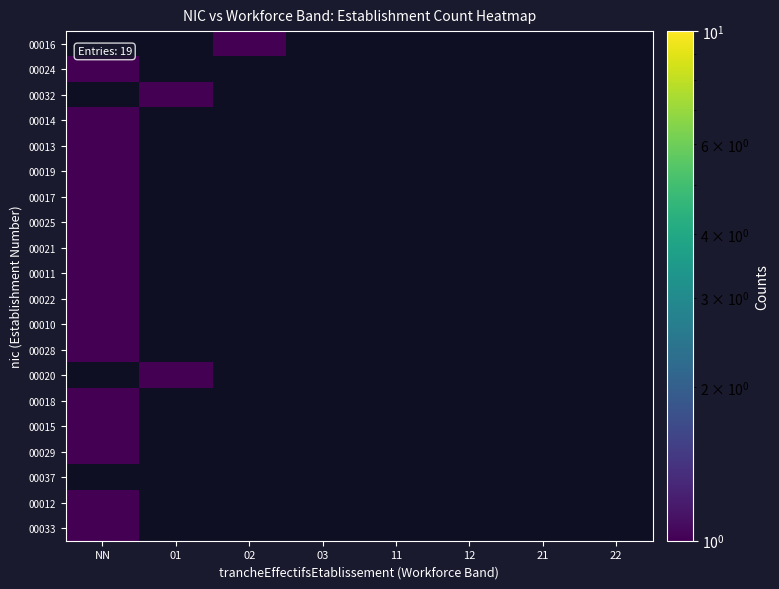

What is the minimum value shown in the chart?

1.0